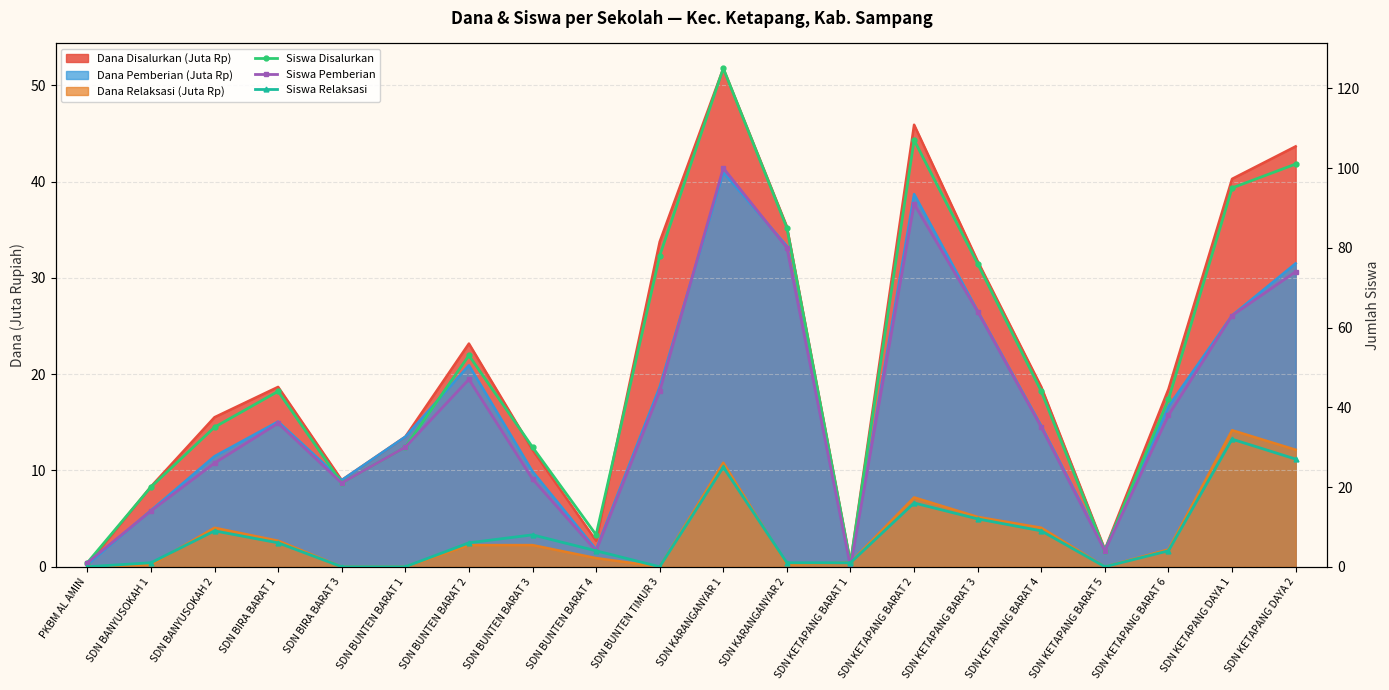

Which series has the largest total across all categories?

Siswa Disalurkan